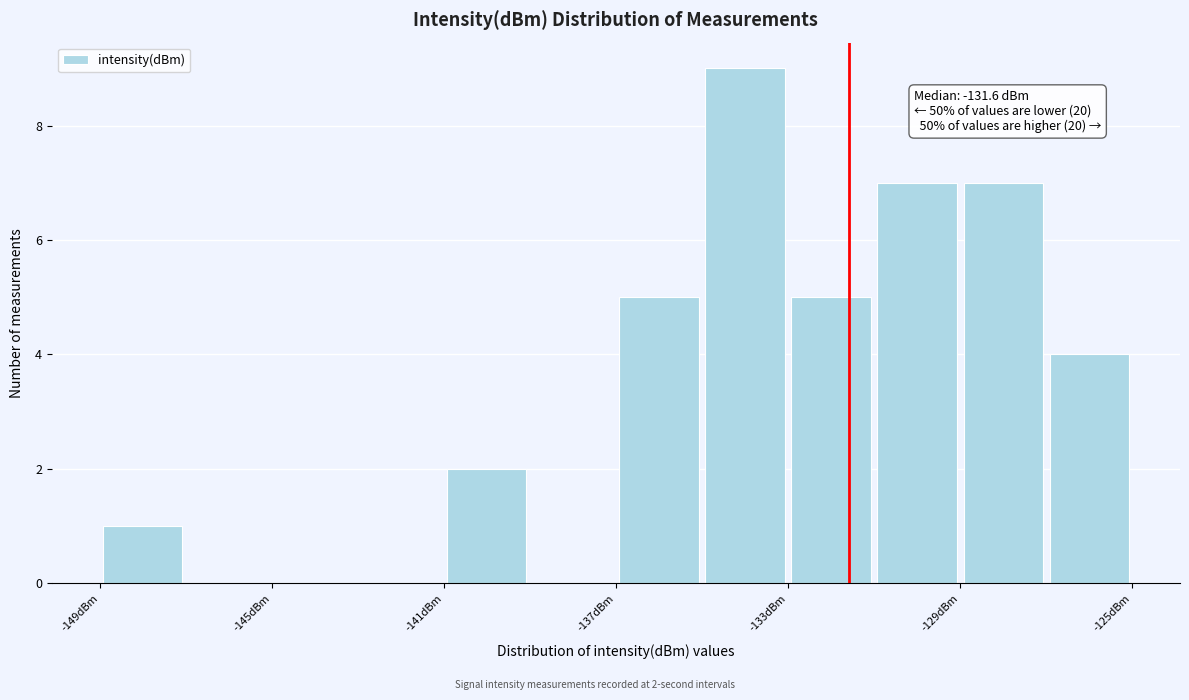

Which range on the x-axis has the tallest bar?

-135 to -133